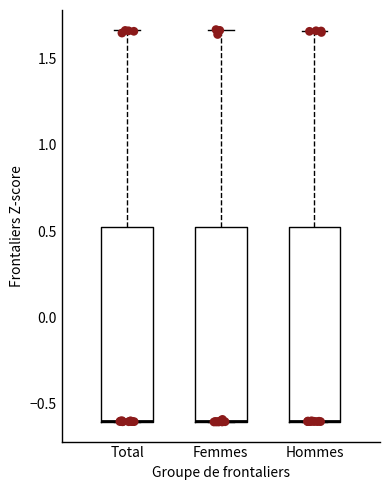

Reading left to right, transcribe this box plot: for each box, give where its median line is, the range the box spans, and where its two whiskers end, as read against the y-axis. The values are not printed on the chart, so give them approximately, as read against the axis.

Total: median -0.60 (drawn on the box's lower edge), box -0.60 to 0.50, whiskers -0.60 to 1.65
Femmes: median -0.60 (drawn on the box's lower edge), box -0.60 to 0.50, whiskers -0.60 to 1.65
Hommes: median -0.60 (drawn on the box's lower edge), box -0.60 to 0.55, whiskers -0.60 to 1.65